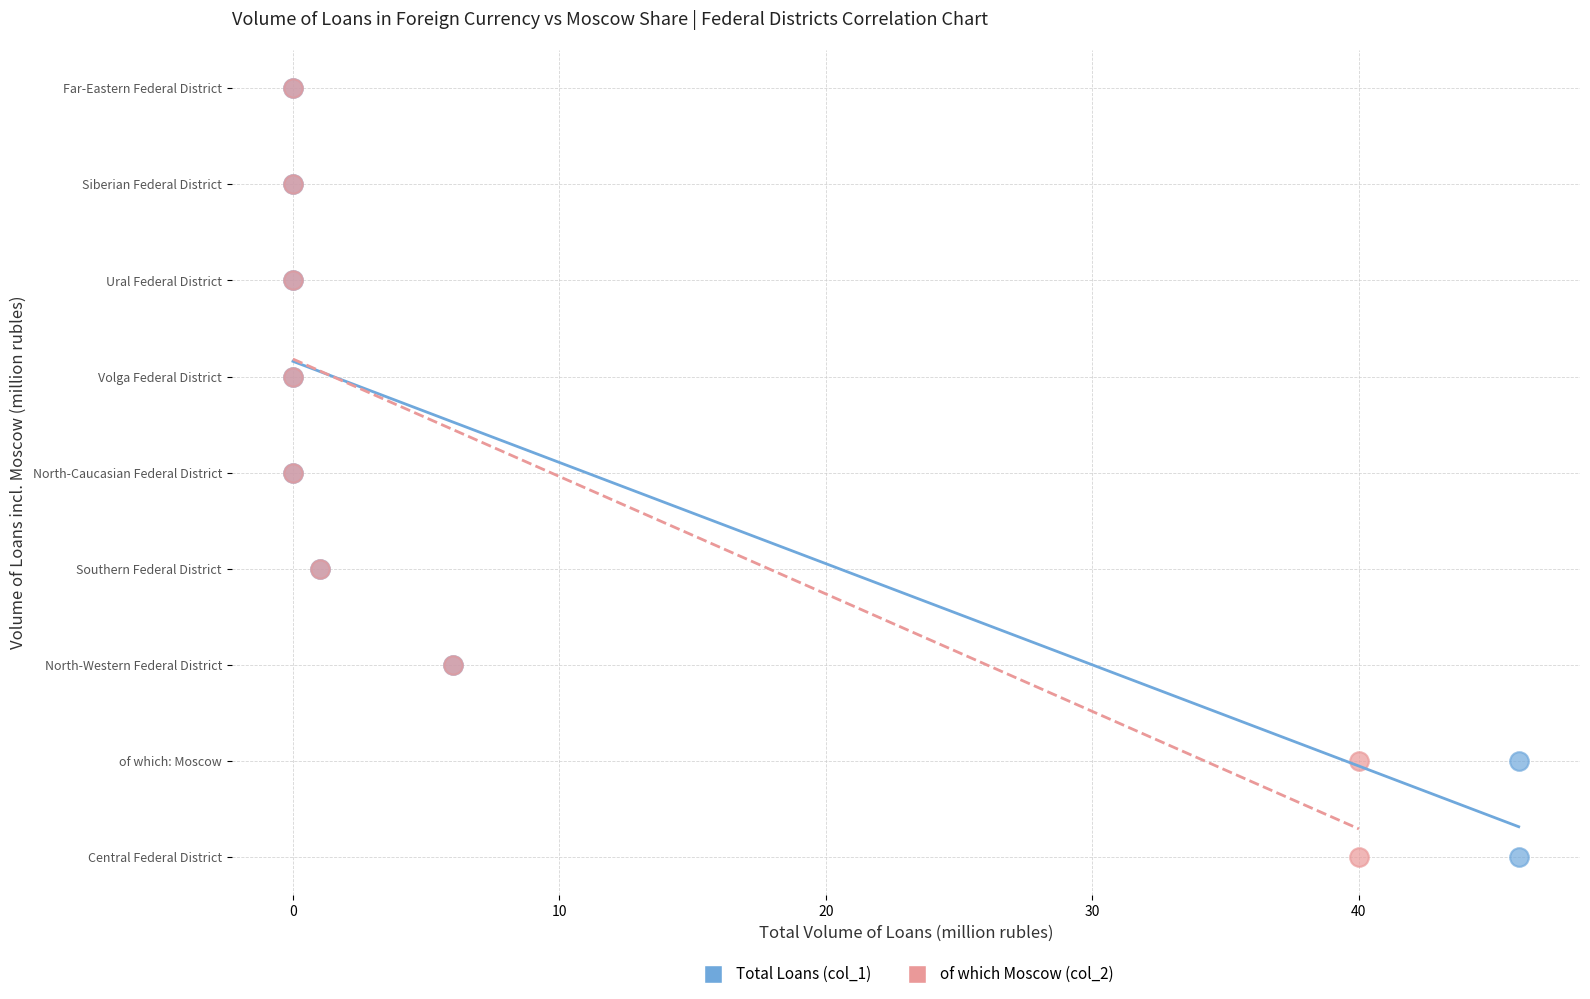

What are all the series names shown in the legend?

Total Loans (col_1), of which Moscow (col_2)